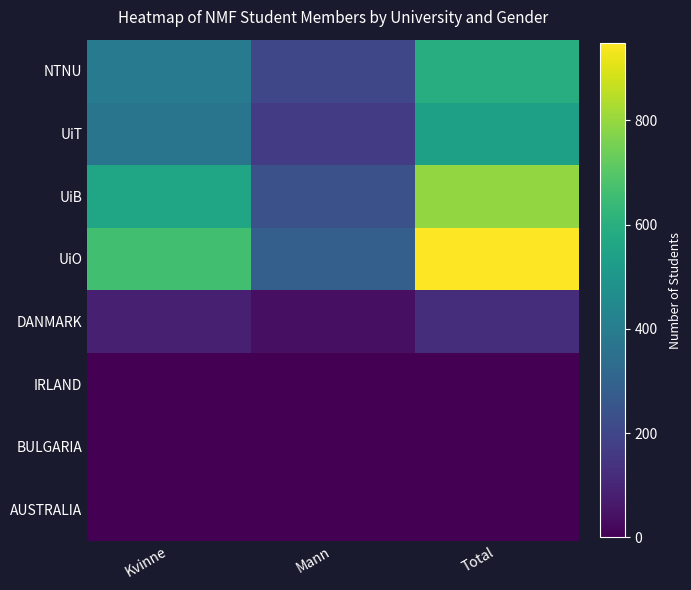

Count the number of data series in this chart.

8